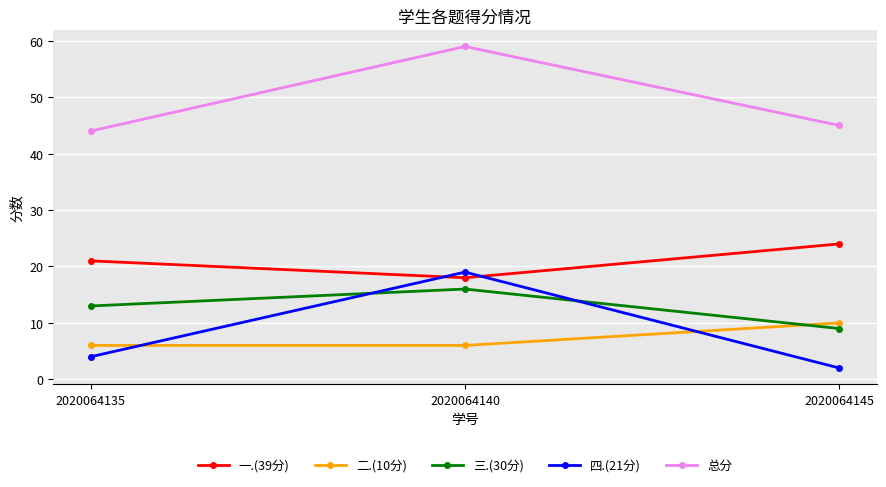

Is it true that 一.(39分) equals 31 at 2020064135?

False